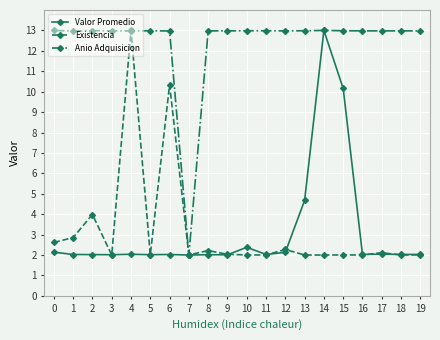

What is the spread (max minus min) of values at 11?

11.0